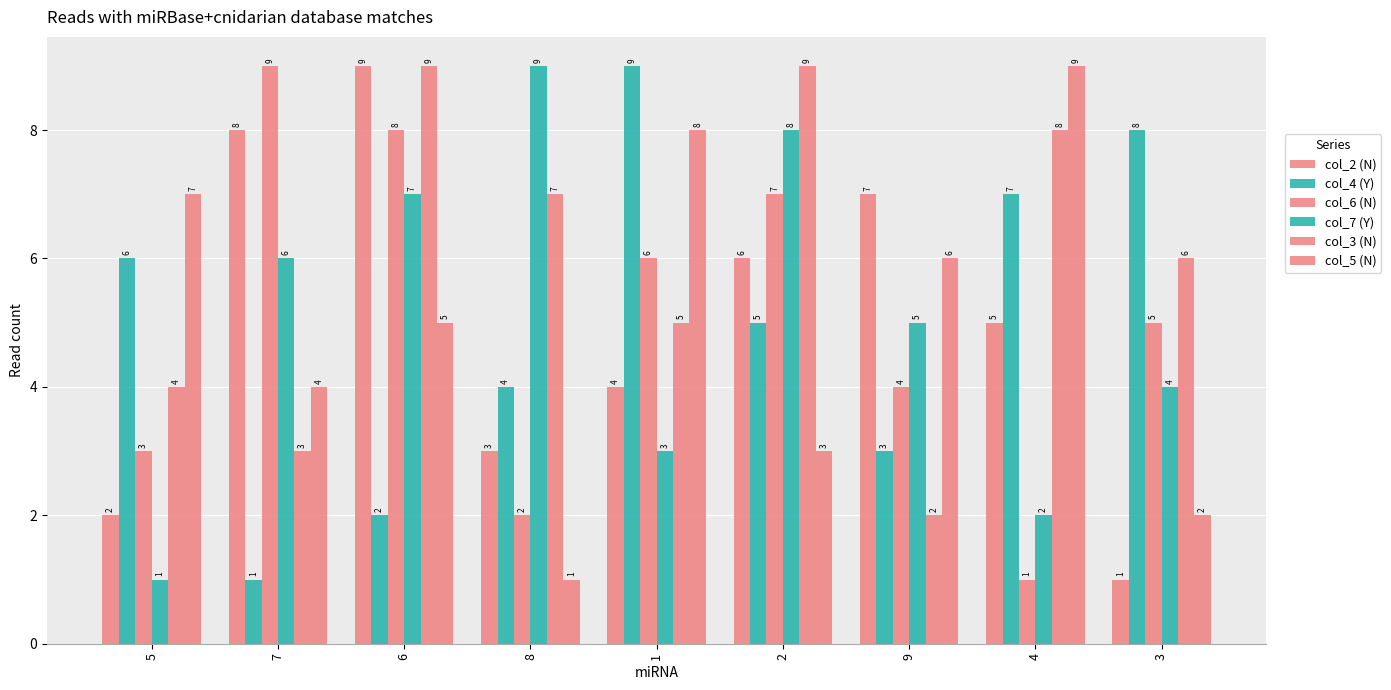

Rank the series by their maximum value, from highest to lowest.

col_2 (N), col_4 (Y), col_6 (N), col_7 (Y), col_3 (N), col_5 (N)